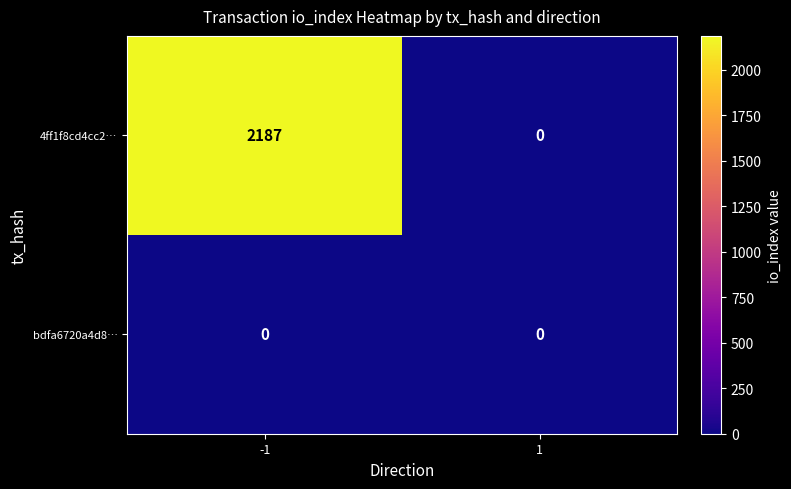

Reading left to right, list all the values displayed in this chart.

4ff1f8cd4cc2…: -1=2187	1=0
bdfa6720a4d8…: -1=0	1=0